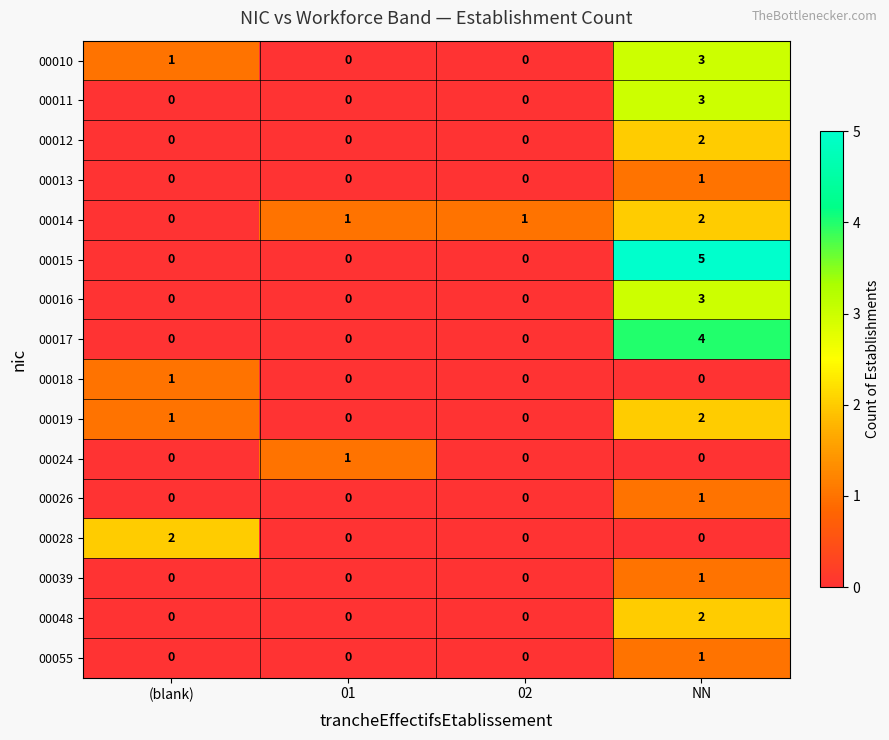

What is the spread (max minus min) of values at 02?

1